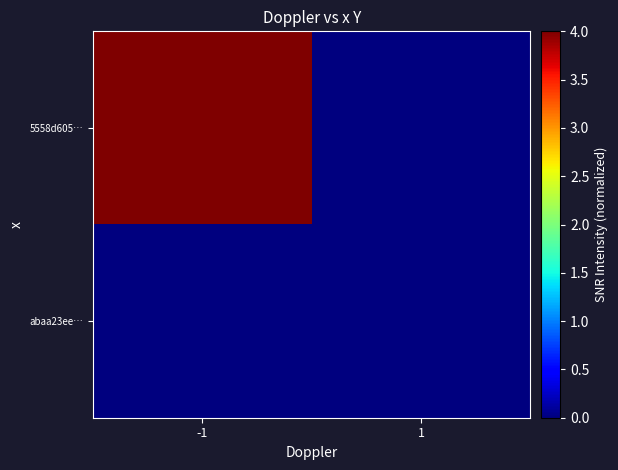

Reading right to left, extract all data points from this chart.

5558d605…: 1=0	-1=4
abaa23ee…: 1=0	-1=0